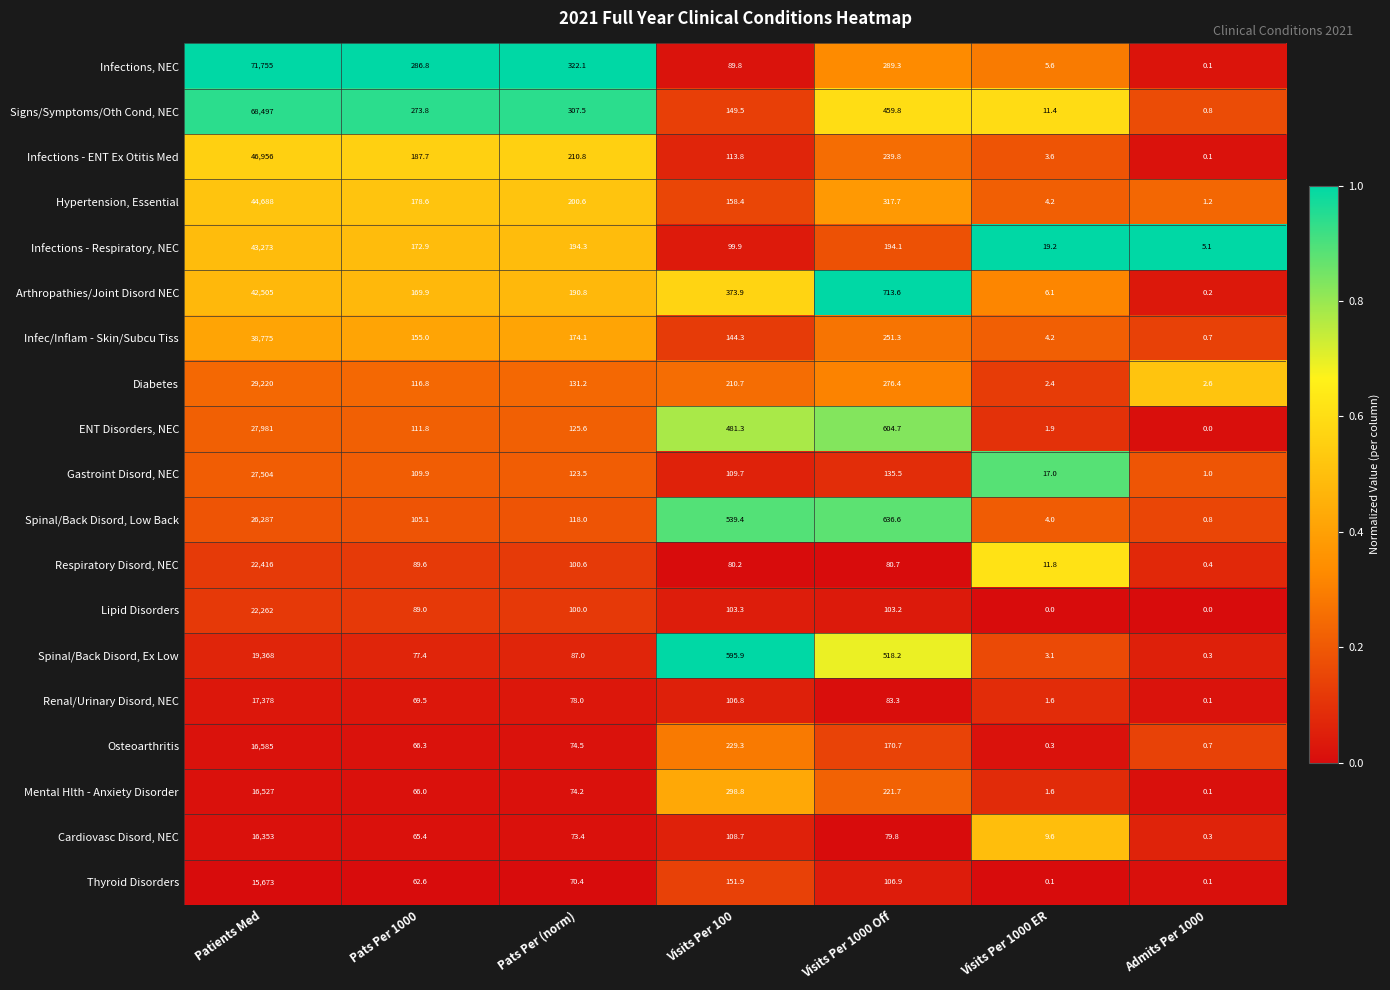

What is the difference between the highest and lowest values at Visits Per 100?

515.7